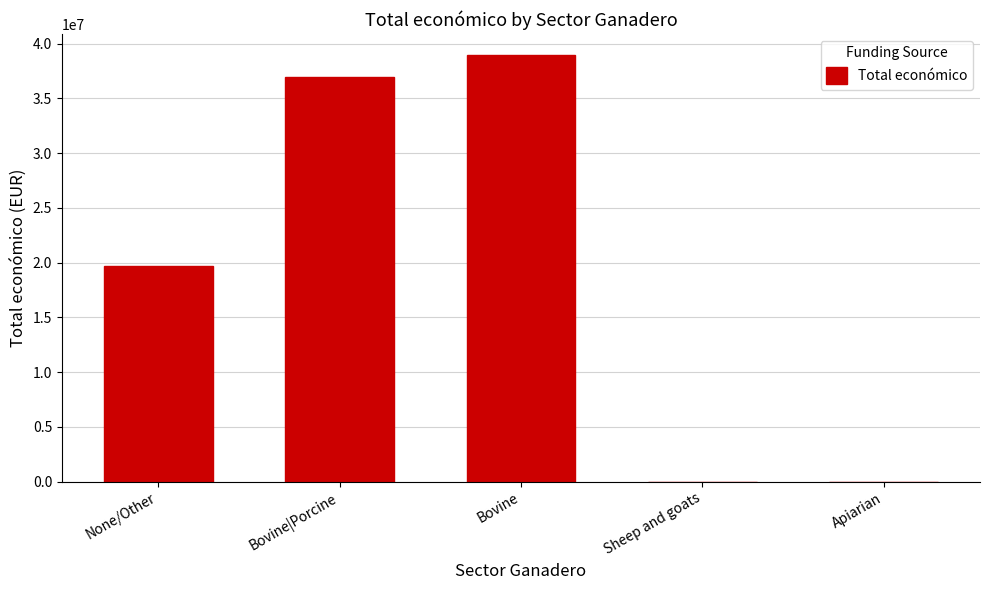

Are the bars horizontal?

No